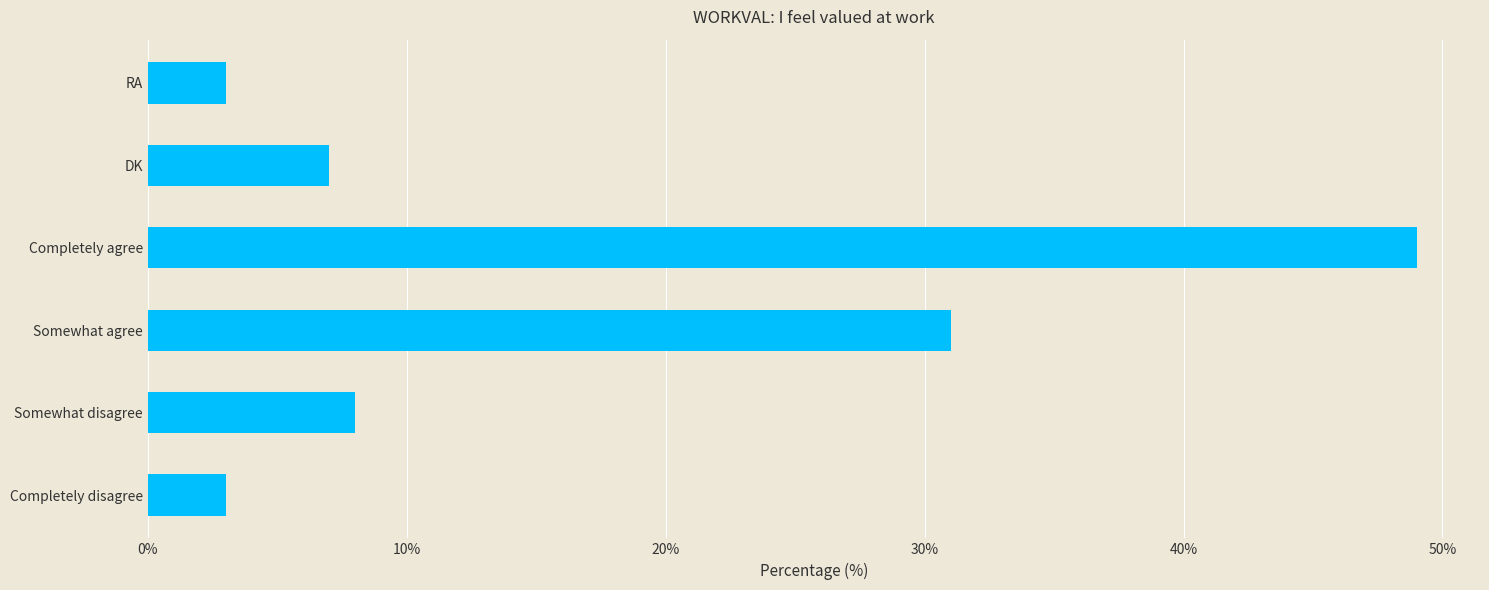

Is it true that the value at Somewhat agree is 31?

True